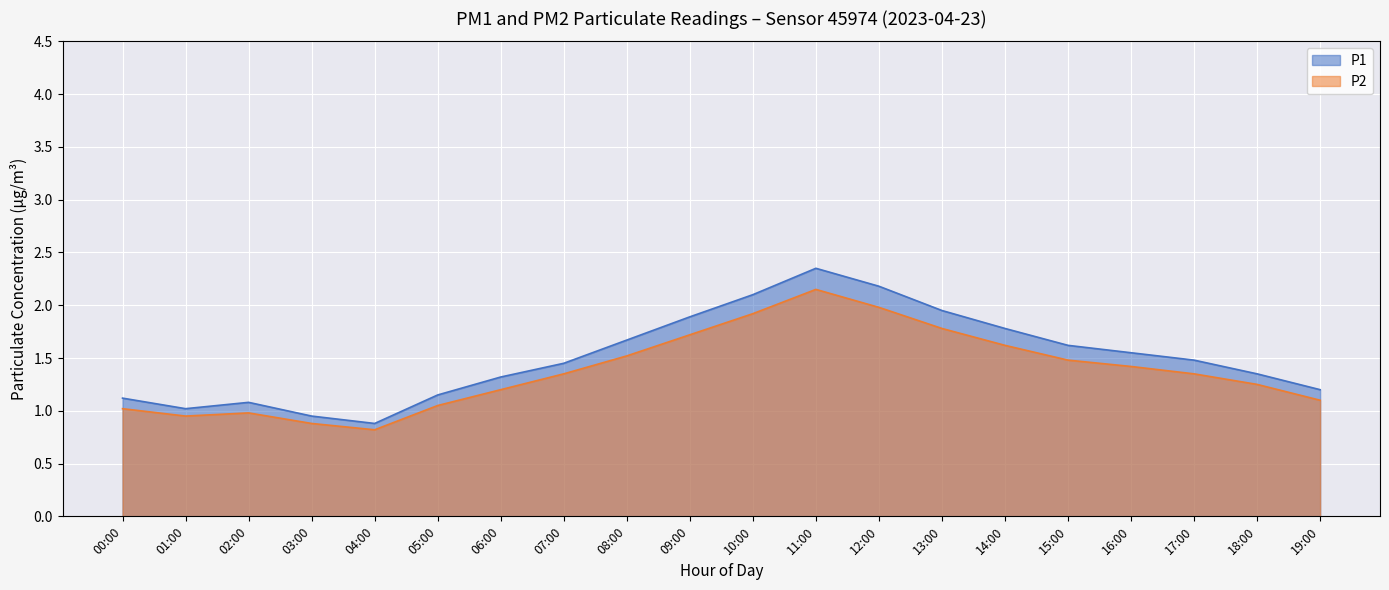

At which label does P2 first exceed 1?

00:00